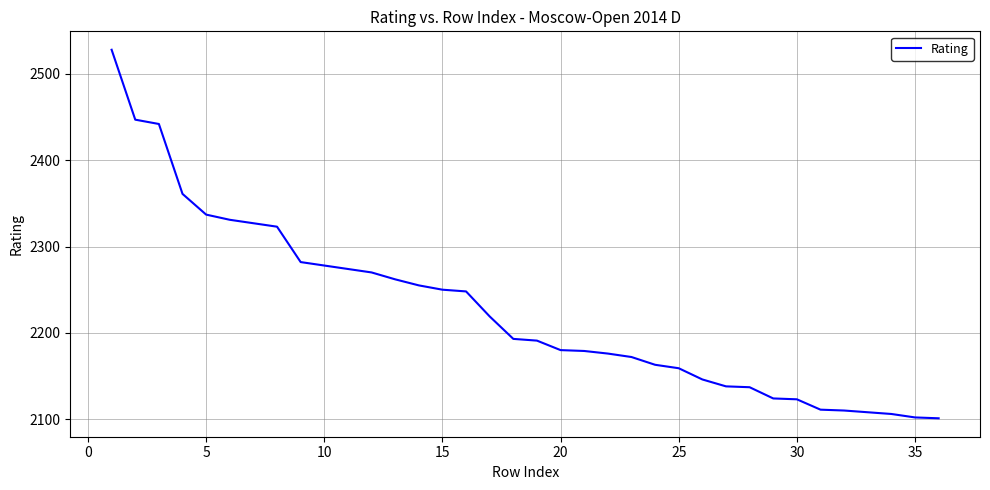

How many categories are shown in the chart?

36